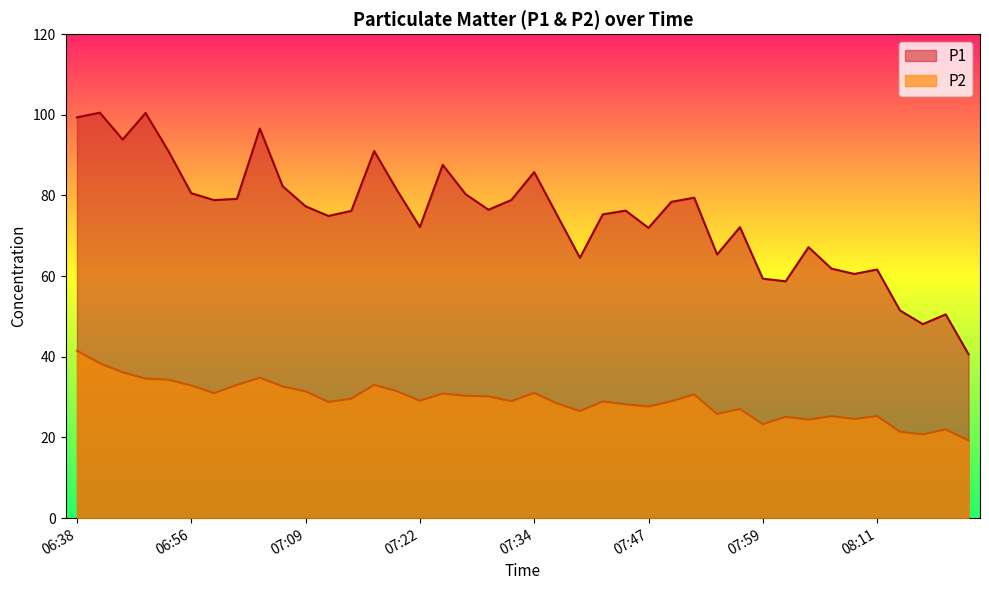

Which series has the largest range (max minus min)?

P1